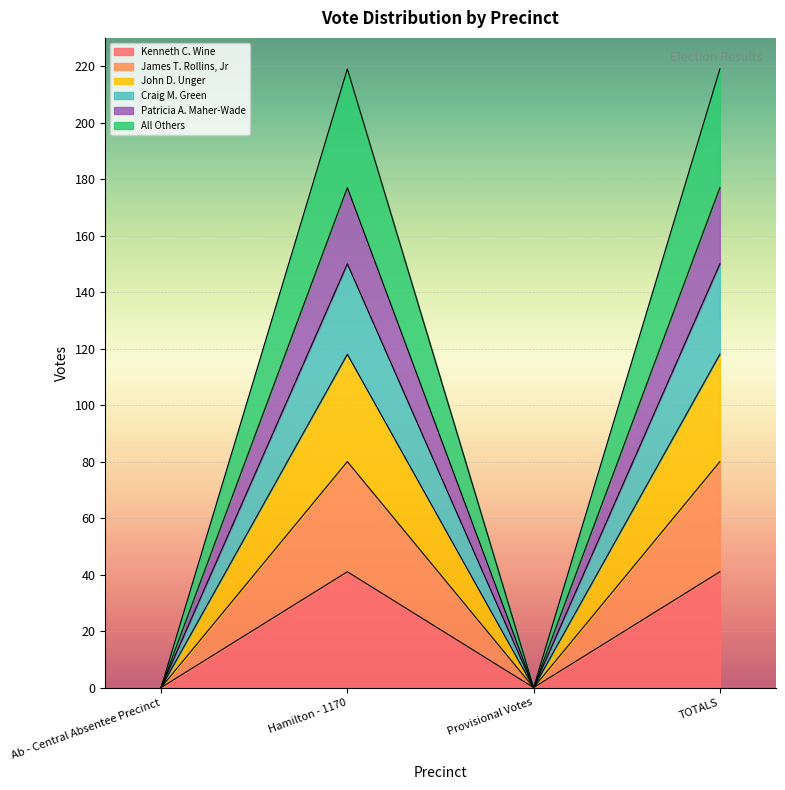

In James T. Rollins, Jr, how many points are higher than both neighbors (excluding endpoints)?

1